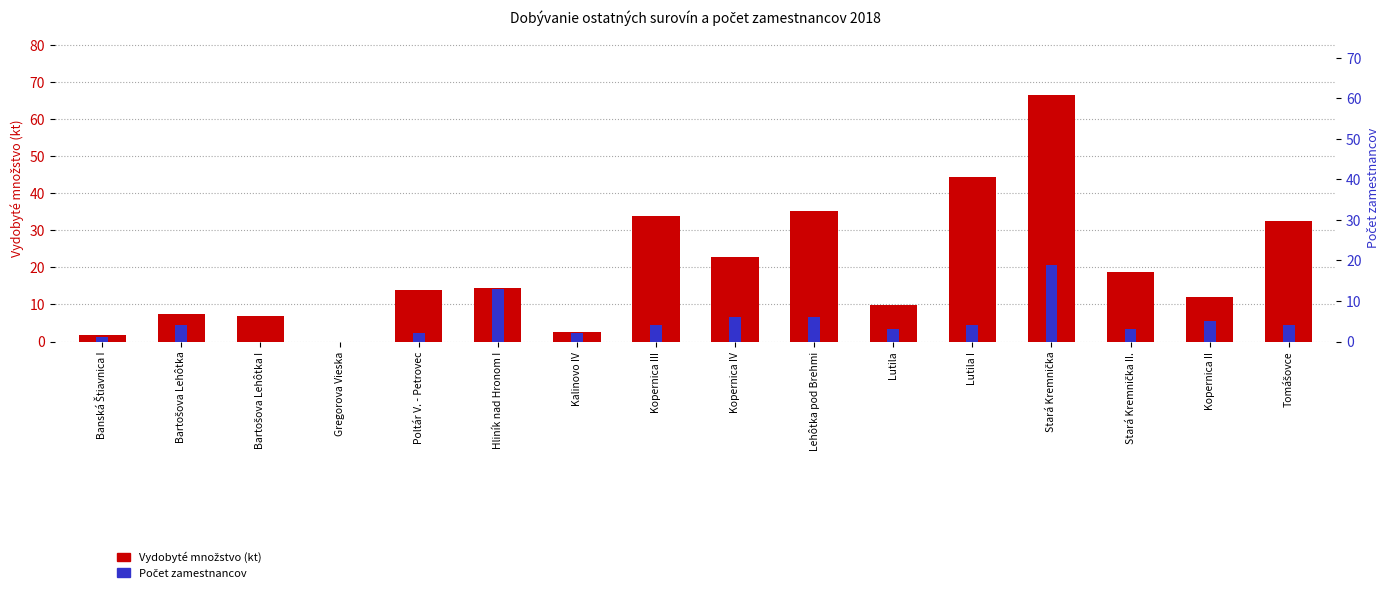

Reading right to left, extract all data points from this chart.

Vydobyté množstvo (kt): 32.6	12.1	18.8	66.5	44.5	9.8	35.3	22.9	33.9	2.5	14.4	13.9	0.0	7.0	7.5	1.8
Počet zamestnancov: 4.0	5.0	3.0	19.0	4.0	3.0	6.0	6.0	4.0	2.0	13.0	2.0	0.0	0.0	4.0	1.0